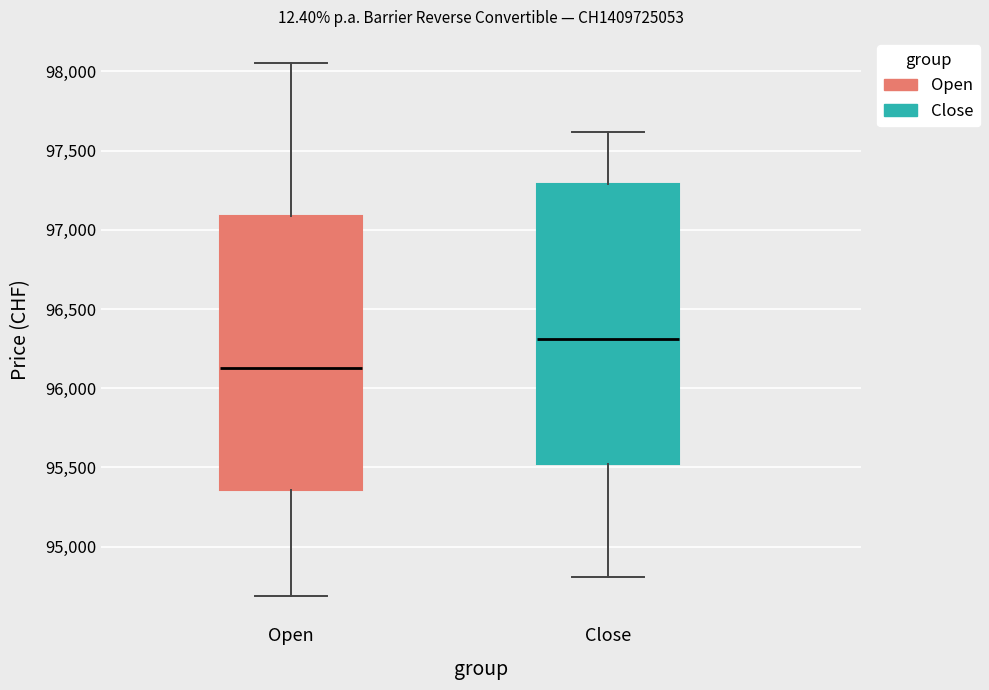

Reading left to right, transcribe this box plot: for each box, give where its median line is, the range the box spans, and where its two whiskers end, as read against the y-axis. The values are not printed on the chart, so give them approximately, as read against the axis.

Open: median 96150, box 95350 to 97100, whiskers 94700 to 98050
Close: median 96300, box 95500 to 97300, whiskers 94800 to 97600